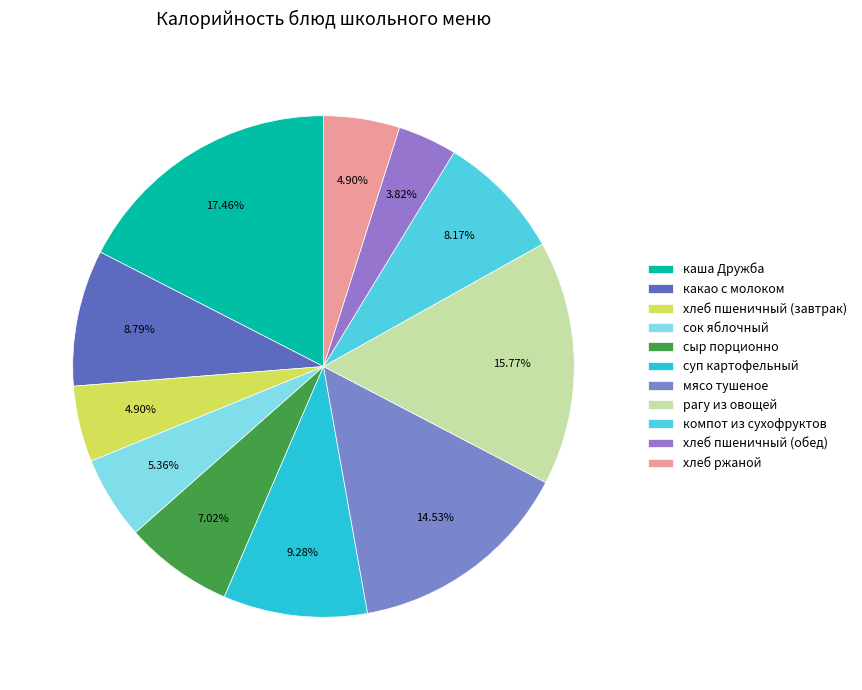

What percentage is the сыр порционно slice, to the nearest percent?

7%